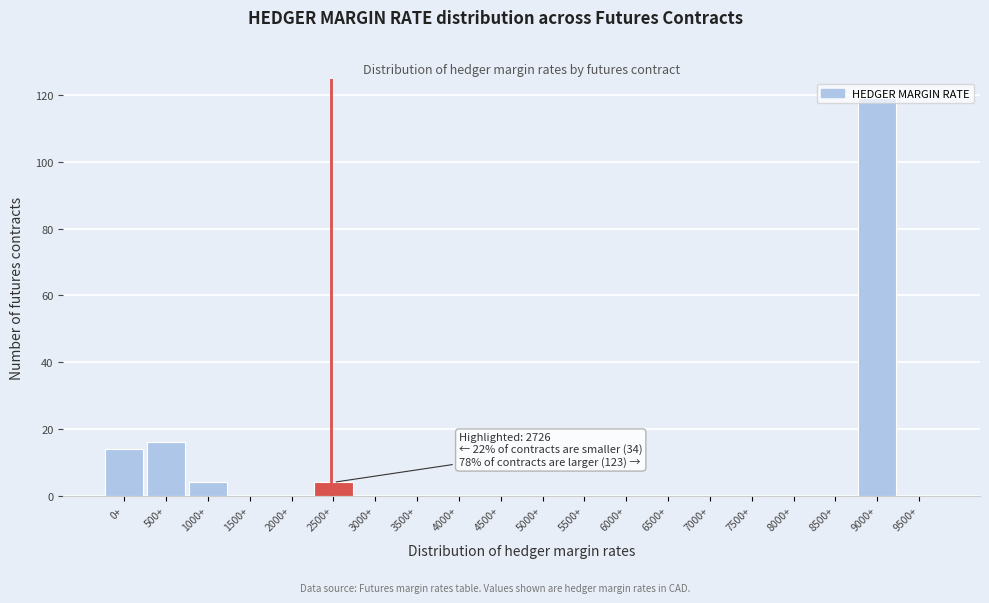

What is the sum of the values at 8500+ and 9000+?

119